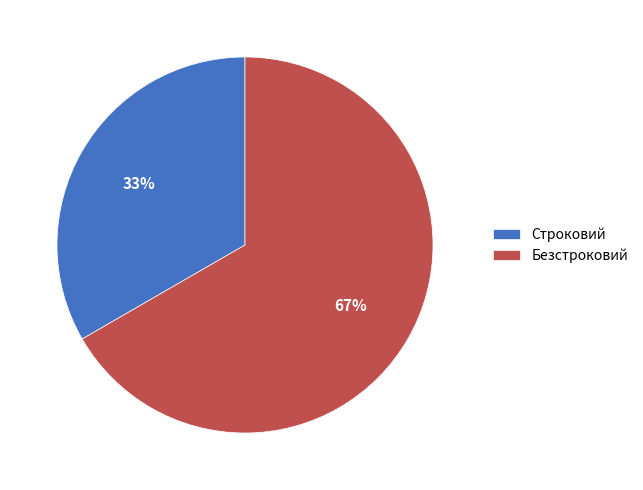

Which category accounts for the majority?

Безстроковий